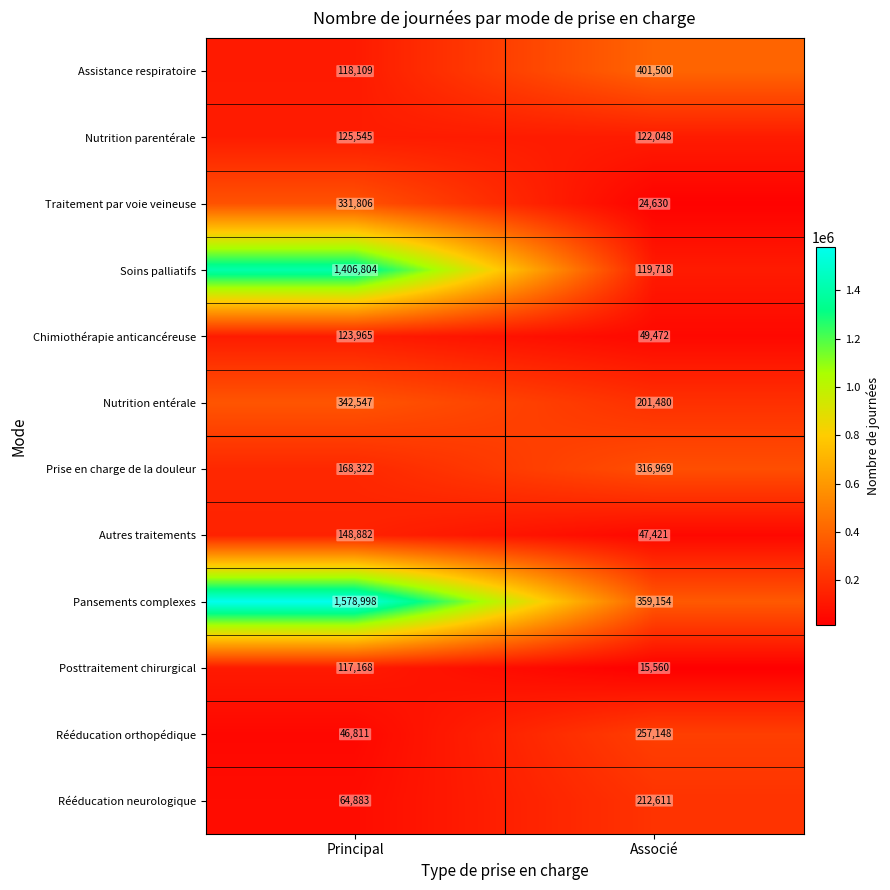

What is the average value of the Posttraitement chirurgical series?

66364